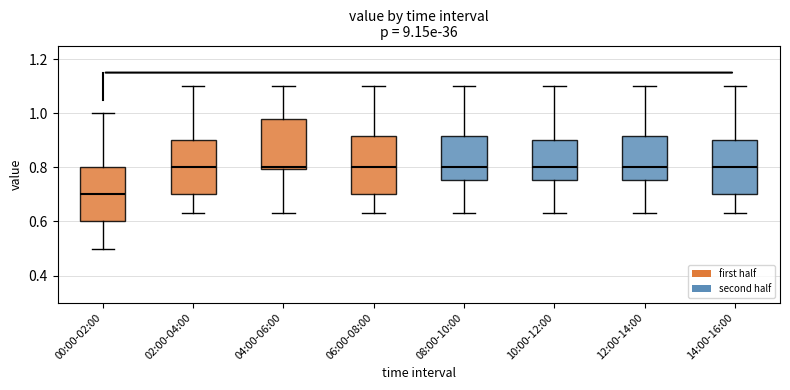

Reading left to right, read every box against the y-axis: the position of its median line, the range the box covers, and the ends of its whiskers. The values are not printed on the chart, so give them approximately, as read against the axis.

00:00-02:00: median 0.70, box 0.60 to 0.80, whiskers 0.50 to 1.00
02:00-04:00: median 0.80, box 0.70 to 0.90, whiskers 0.64 to 1.10
04:00-06:00: median 0.80 (just above the box's lower edge), box 0.80 to 0.98, whiskers 0.64 to 1.10
06:00-08:00: median 0.80, box 0.70 to 0.92, whiskers 0.64 to 1.10
08:00-10:00: median 0.80, box 0.76 to 0.92, whiskers 0.64 to 1.10
10:00-12:00: median 0.80, box 0.76 to 0.90, whiskers 0.64 to 1.10
12:00-14:00: median 0.80, box 0.76 to 0.92, whiskers 0.64 to 1.10
14:00-16:00: median 0.80, box 0.70 to 0.90, whiskers 0.64 to 1.10